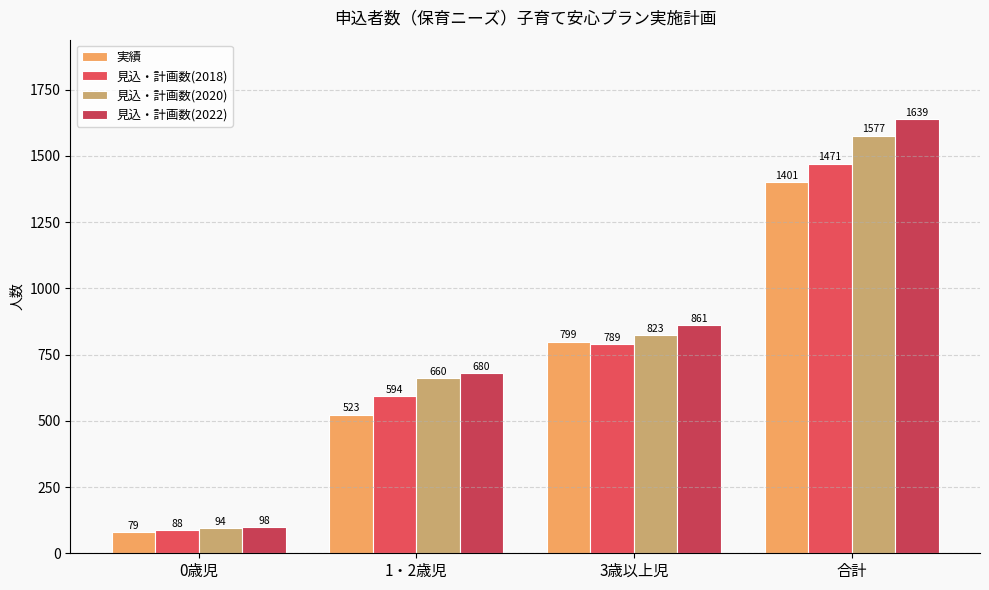

How many distinct data groups are displayed?

4